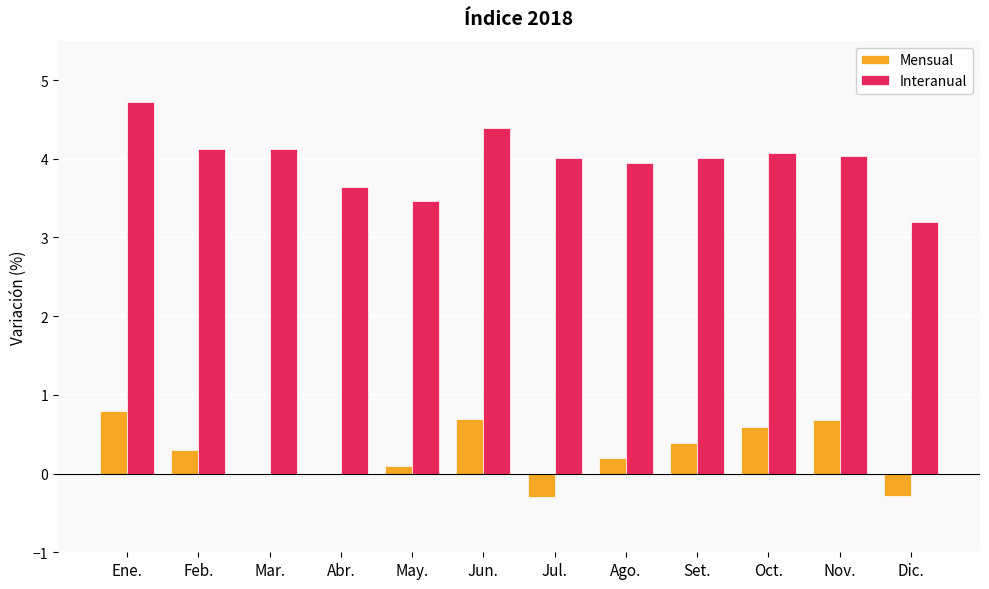

The value of Mensual at May. is 0.1. True or false?

True